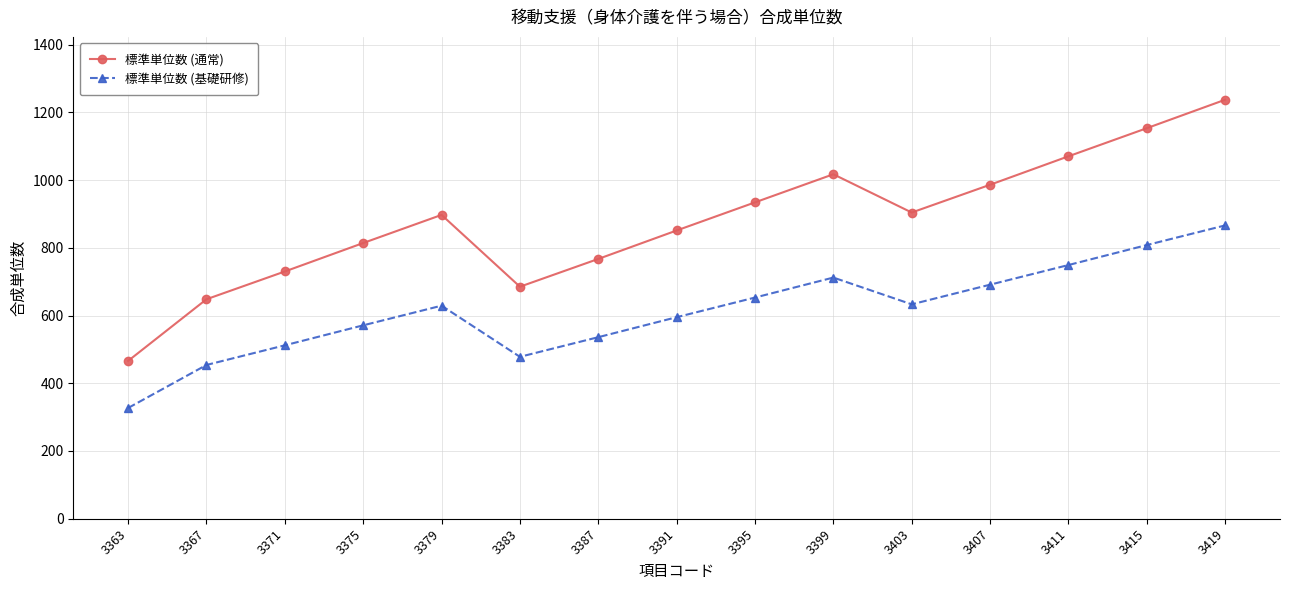

Rank the series at 3367 from lowest to highest value.

標準単位数 (基礎研修), 標準単位数 (通常)